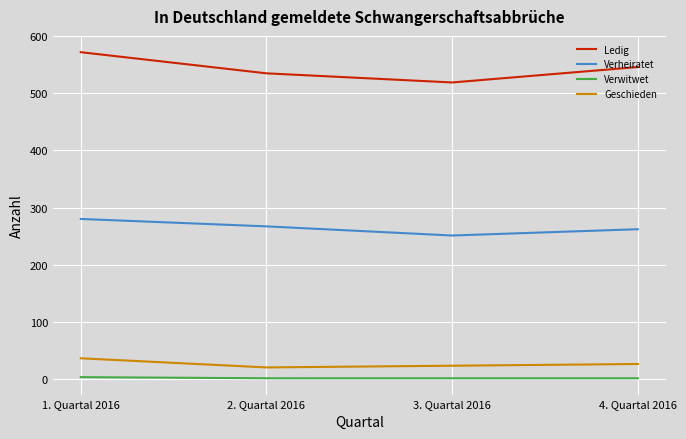

How many lines are shown in the chart?

4